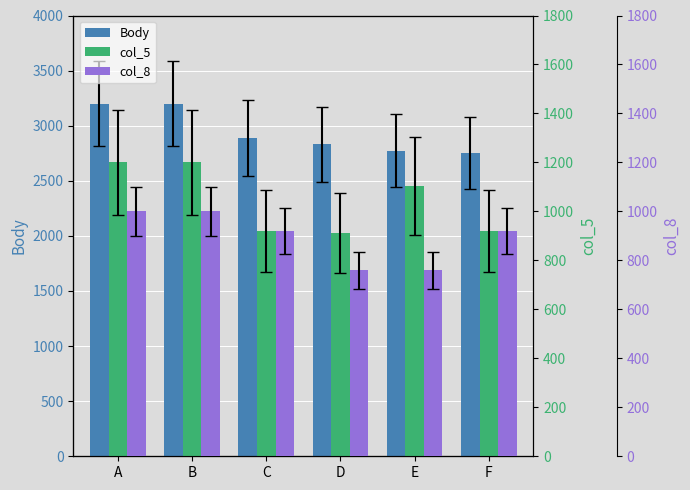

Read the col_5 value at D, to the nearest 10.

910